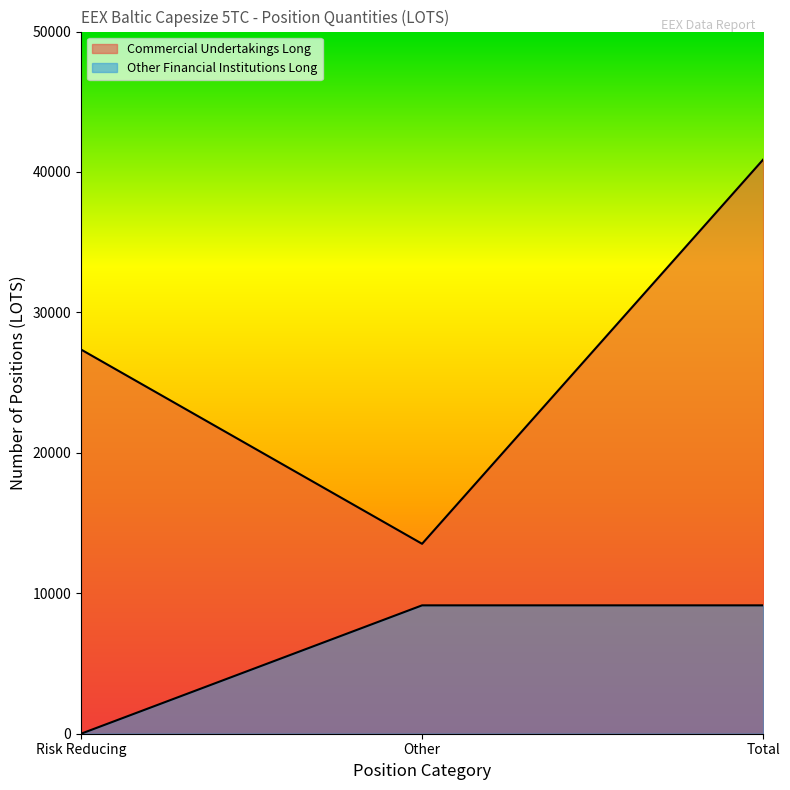

What is the sum of the Other Financial Institutions Long values at Other and Risk Reducing?

9141.2